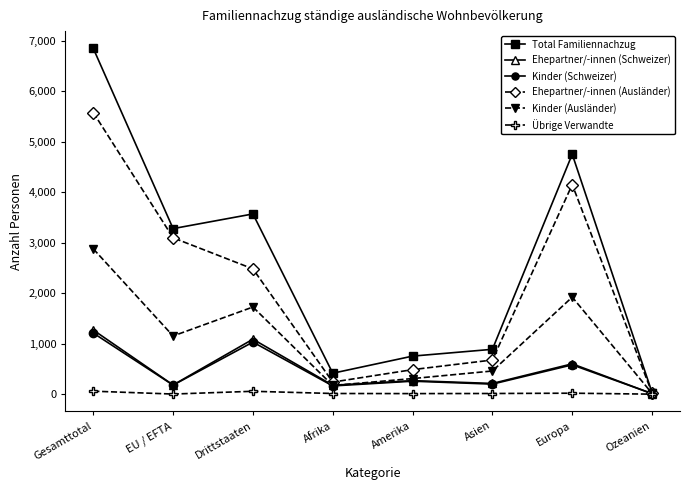

How many lines are shown in the chart?

6